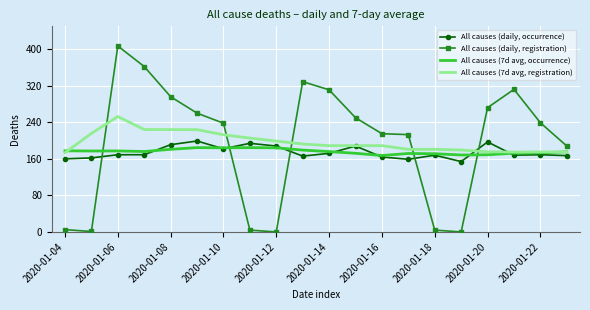

Rank the series by their maximum value, from lowest to highest.

All causes (7d avg, occurrence), All causes (daily, occurrence), All causes (7d avg, registration), All causes (daily, registration)